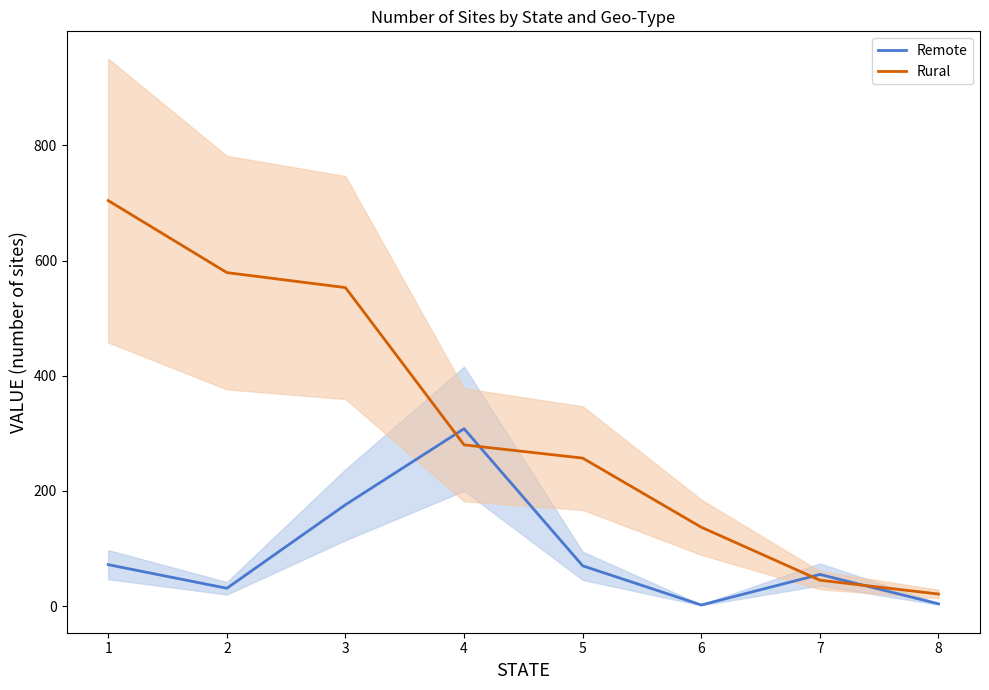

What is the difference between the Rural values at 2 and 4?

299